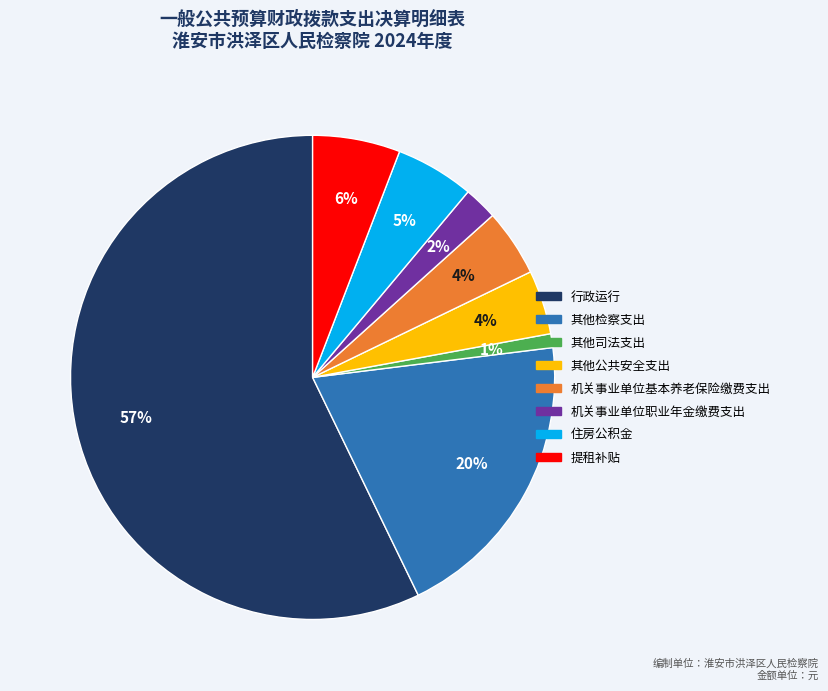

To the nearest percent, what is the combined percentage of 提租补贴 and 其他检察支出?

26%